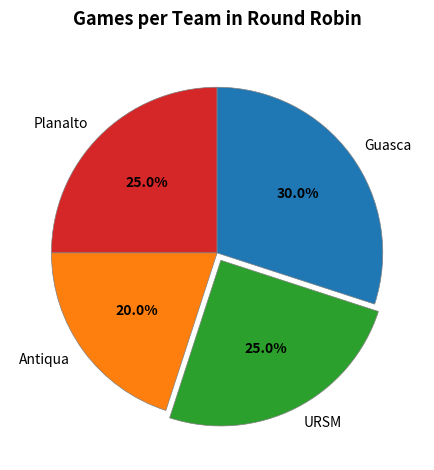

What is the ratio of the value at Antiqua to the value at URSM?

0.8